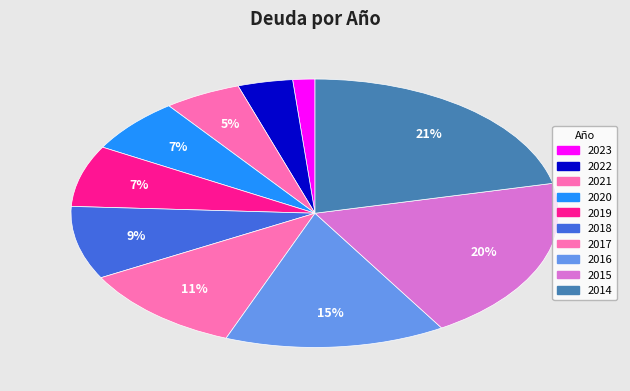

How many segments does this pie chart have?

10